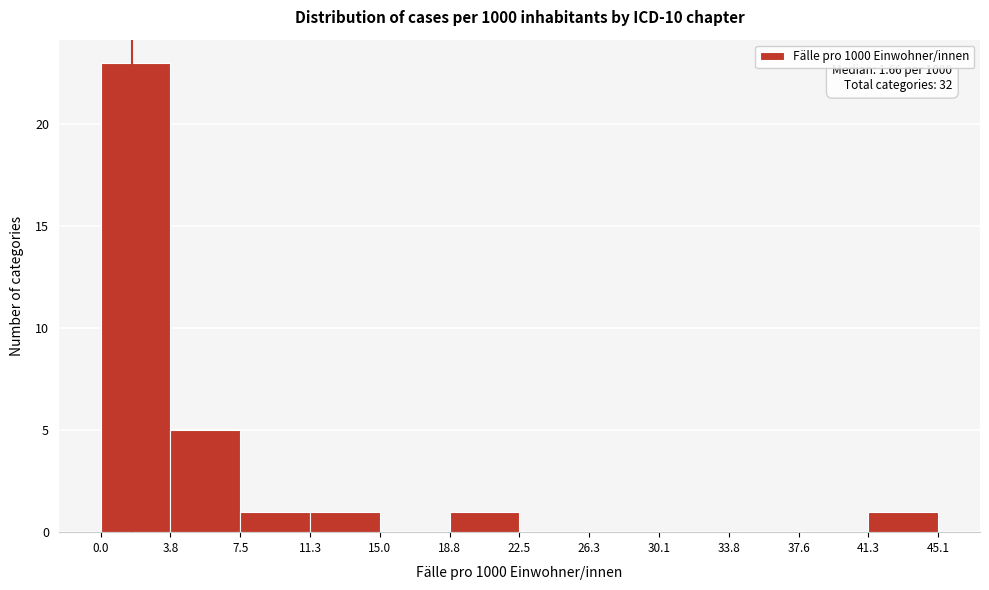

Over which range of the x-axis is the bar tallest?

0.0 to 3.8